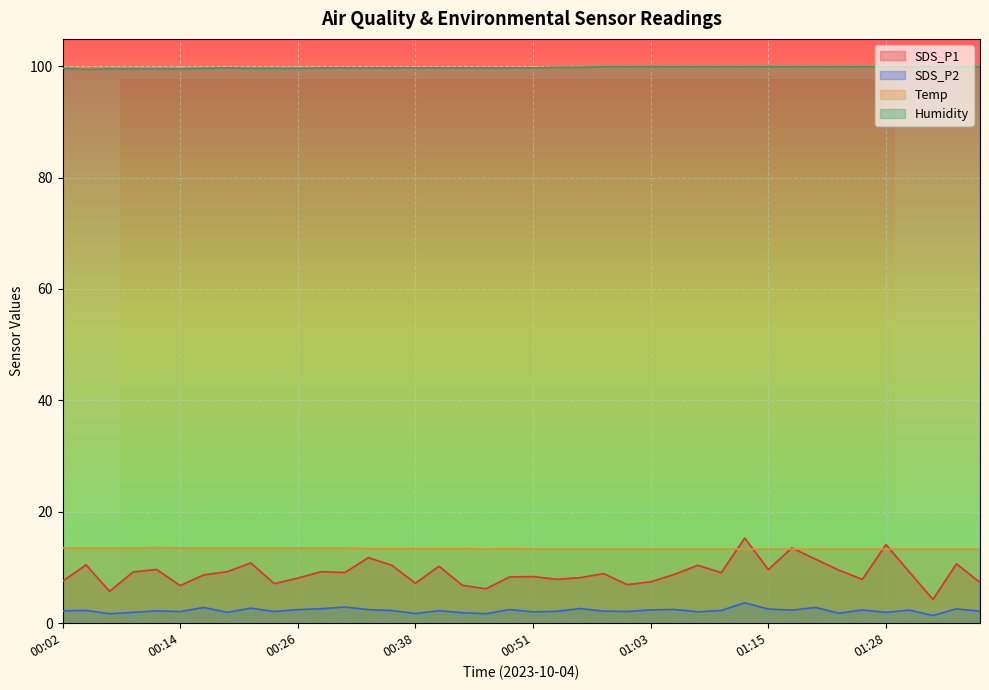

Rank the series at 00:48 from highest to lowest value.

Humidity, Temp, SDS_P1, SDS_P2